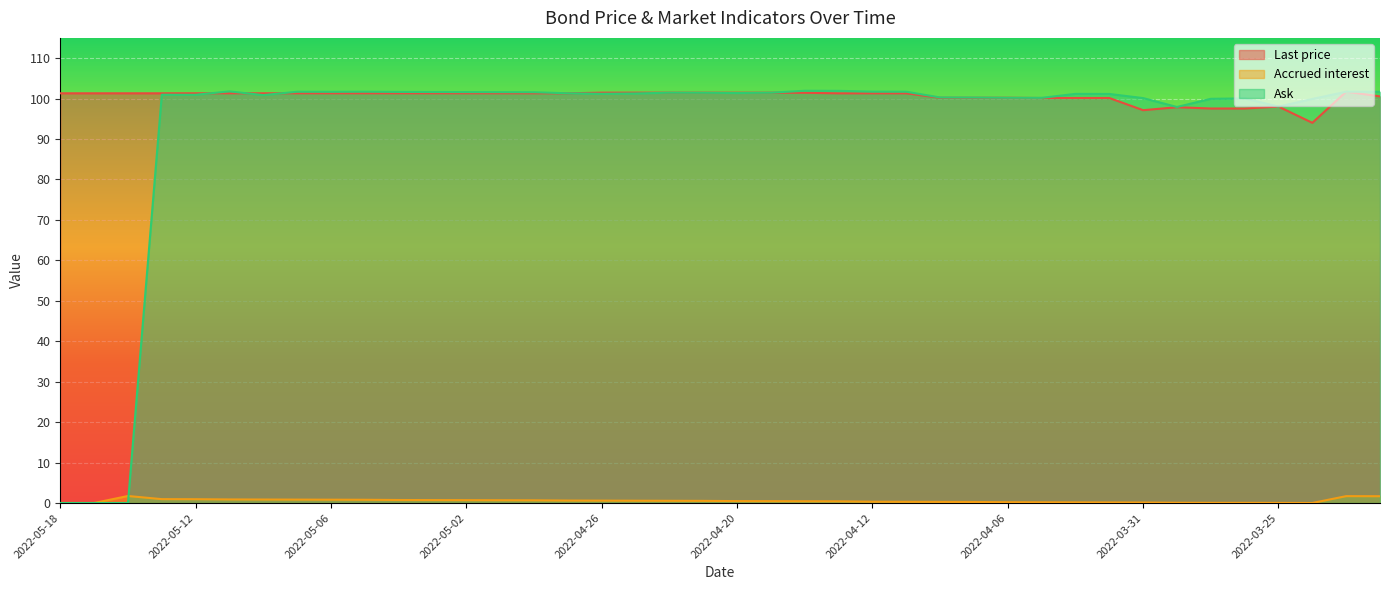

List the labels in order of Accrued interest value, smallest first.

2022-05-18, 2022-05-17, 2022-03-24, 2022-03-25, 2022-03-29, 2022-03-28, 2022-03-30, 2022-03-31, 2022-04-01, 2022-04-04, 2022-04-05, 2022-04-06, 2022-04-07, 2022-04-08, 2022-04-11, 2022-04-12, 2022-04-13, 2022-04-14, 2022-04-19, 2022-04-20, 2022-04-21, 2022-04-22, 2022-04-25, 2022-04-26, 2022-04-27, 2022-04-28, 2022-04-29, 2022-05-02, 2022-05-03, 2022-05-04, 2022-05-05, 2022-05-06, 2022-05-09, 2022-05-10, 2022-05-11, 2022-05-12, 2022-05-13, 2022-03-22, 2022-03-23, 2022-05-16